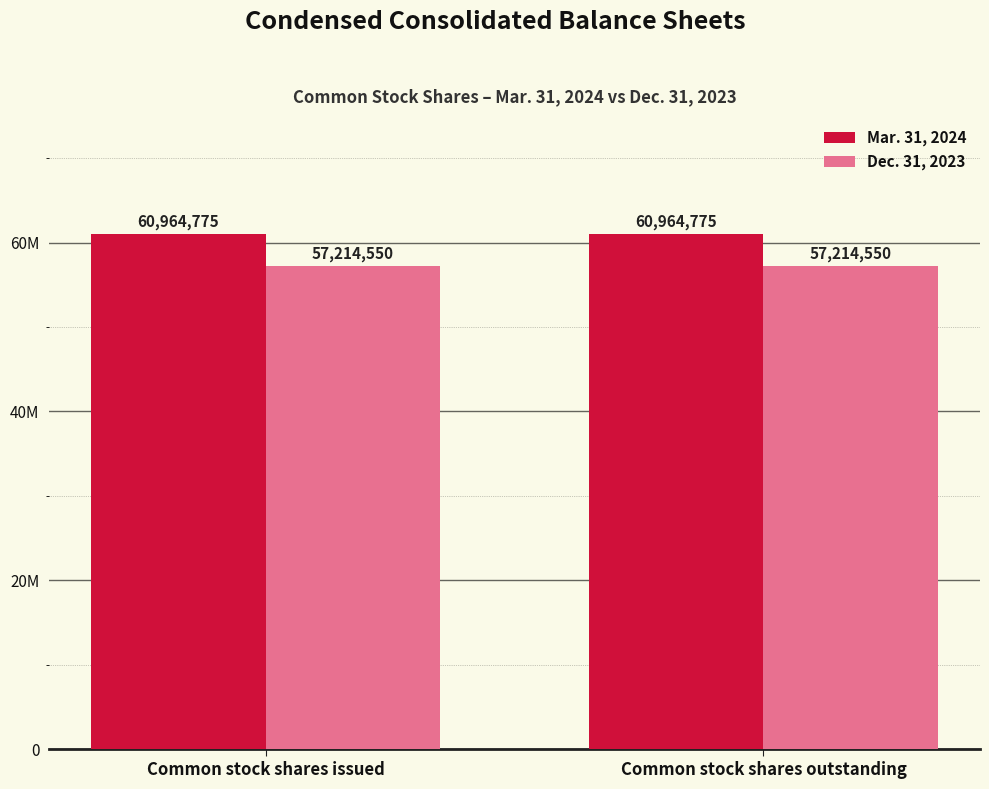

What are all the series names shown in the legend?

Mar. 31, 2024, Dec. 31, 2023